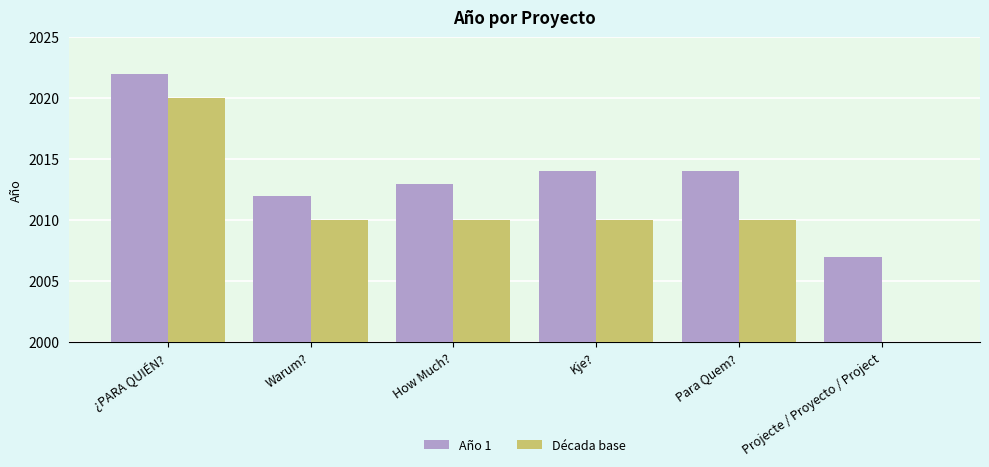

What are all the series names shown in the legend?

Año 1, Década base